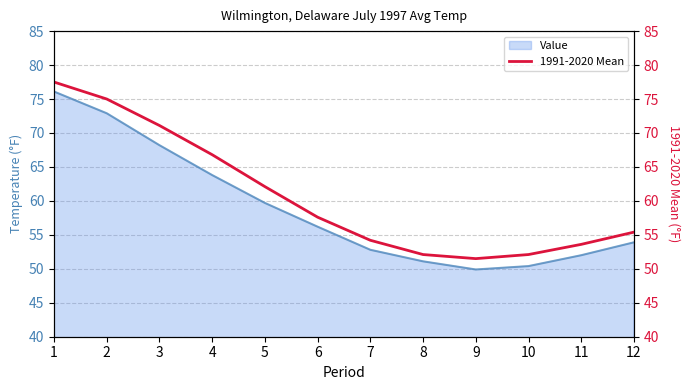

What is the lowest value of the Value series?

49.9